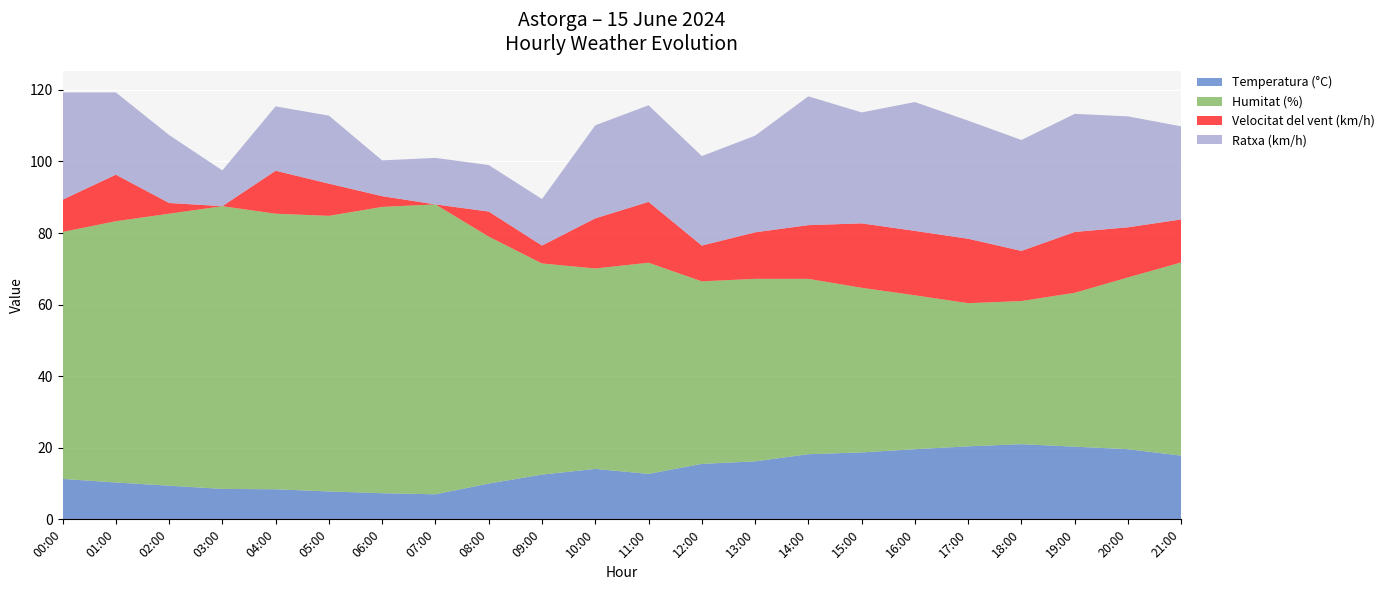

Reading left to right, extract all data points from this chart.

Temperatura (°C): 11.3	10.3	9.4	8.5	8.4	7.8	7.3	7.0	10.0	12.5	14.1	12.7	15.5	16.2	18.2	18.7	19.6	20.4	21.0	20.3	19.6	17.8
Humitat (%): 69.0	73.0	76.0	79.0	77.0	77.0	80.0	81.0	69.0	59.0	56.0	59.0	51.0	51.0	49.0	46.0	43.0	40.0	40.0	43.0	48.0	54.0
Velocitat del vent (km/h): 9.0	13.0	3.0	0.0	12.0	9.0	3.0	0.0	7.0	5.0	14.0	17.0	10.0	13.0	15.0	18.0	18.0	18.0	14.0	17.0	14.0	12.0
Ratxa (km/h): 30.0	23.0	19.0	10.0	18.0	19.0	10.0	13.0	13.0	13.0	26.0	27.0	25.0	27.0	36.0	31.0	36.0	33.0	31.0	33.0	31.0	26.0